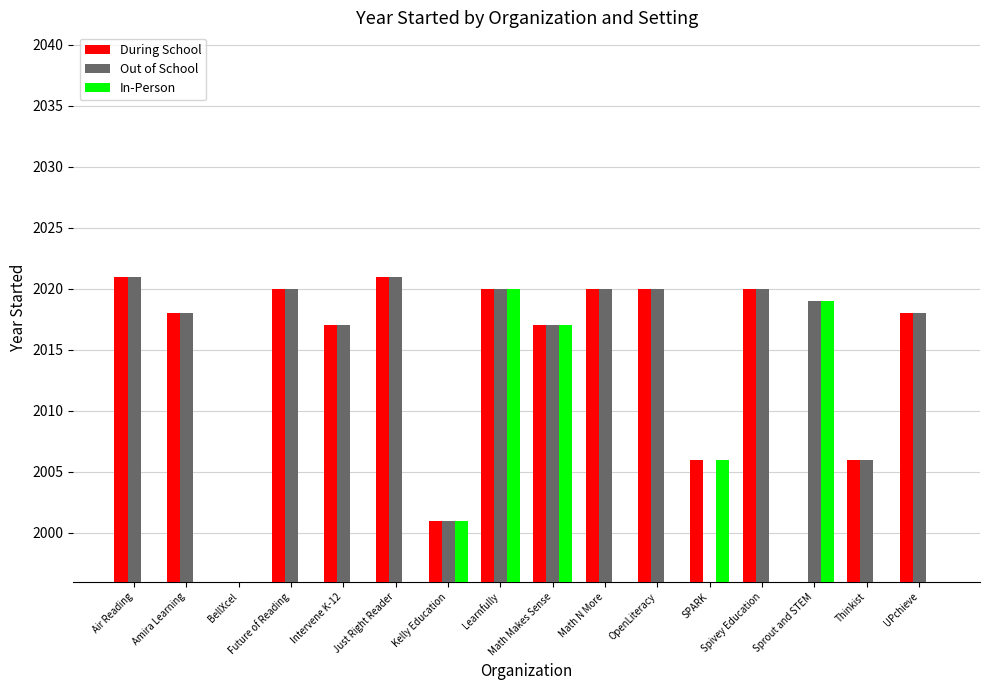

What is the label of the 3rd bar from the right?

Sprout and STEM